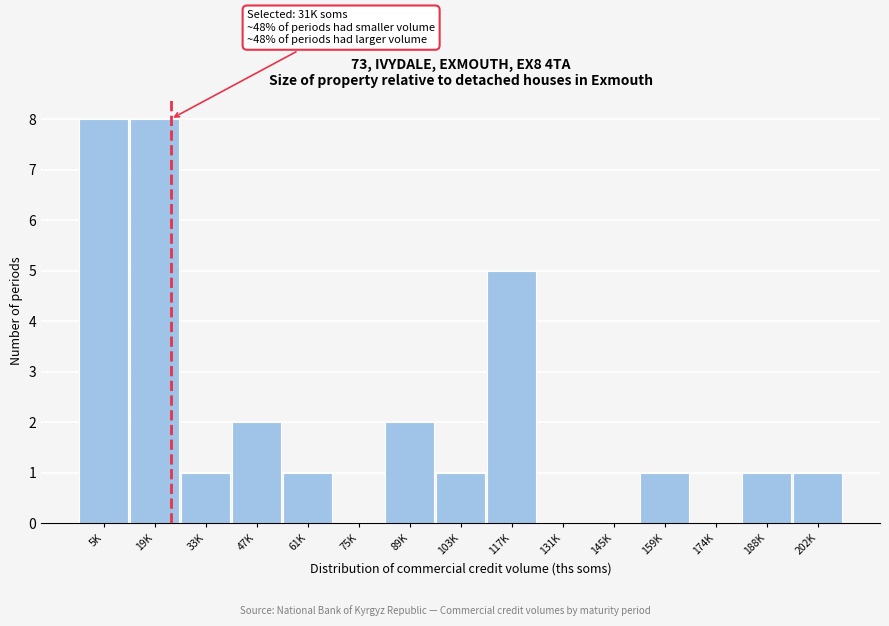

Reading right to left, what are all the values shown in this chart?

202K=1	188K=1	174K=0	159K=1	145K=0	131K=0	117K=5	103K=1	89K=2	75K=0	61K=1	47K=2	33K=1	19K=8	5K=8